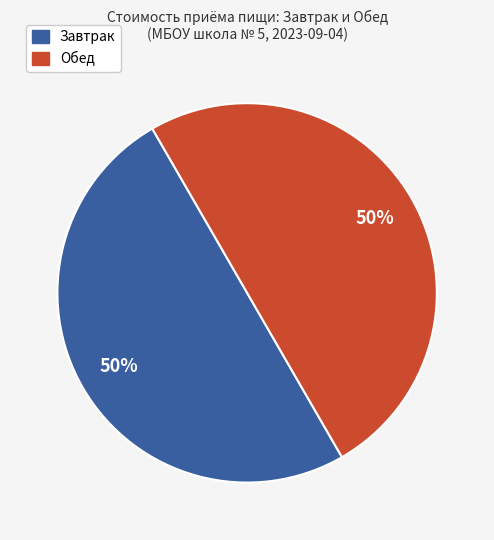

To the nearest percent, what is the average slice percentage?

50%